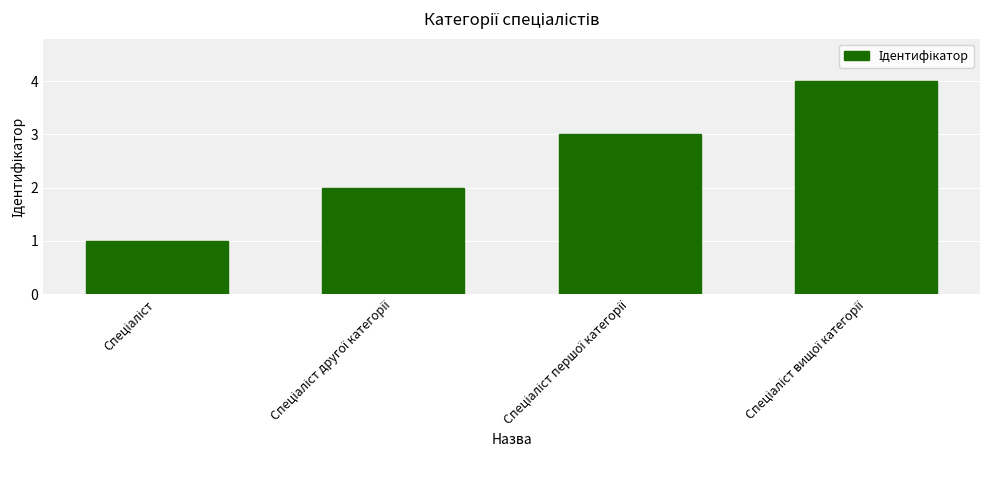

What is the sum of all values?

10